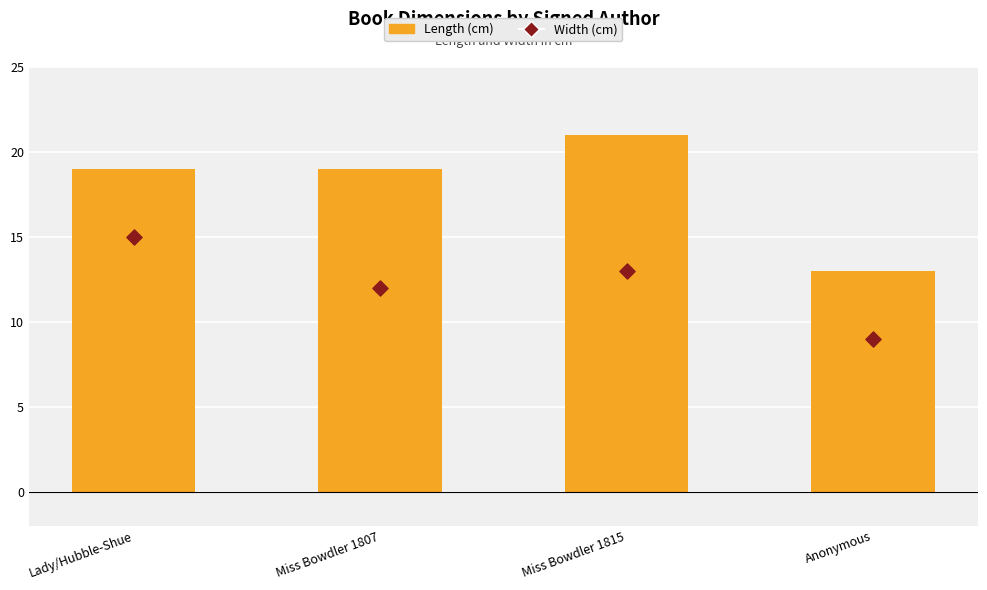

Which series contains the lowest Y value?

Width